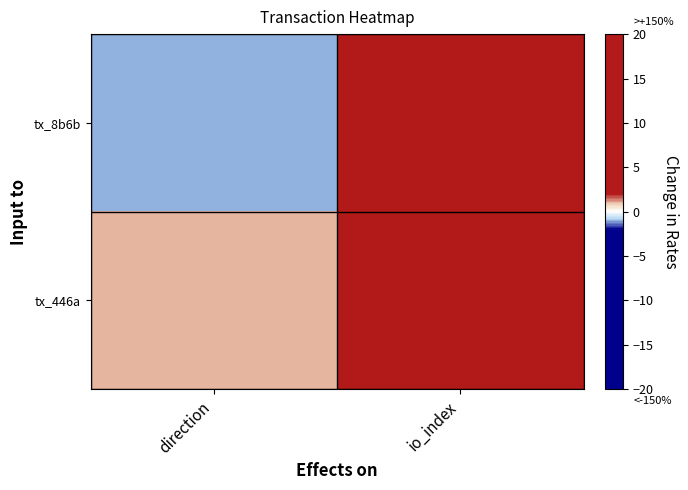

How many values in tx_8b6b are above zero?

1